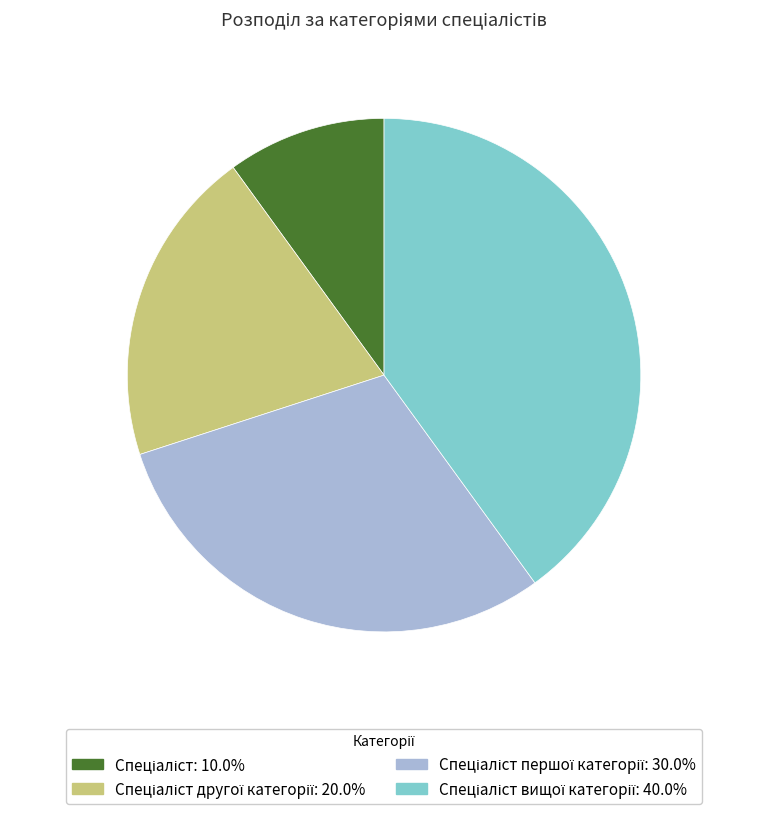

Does any single category account for the majority?

No